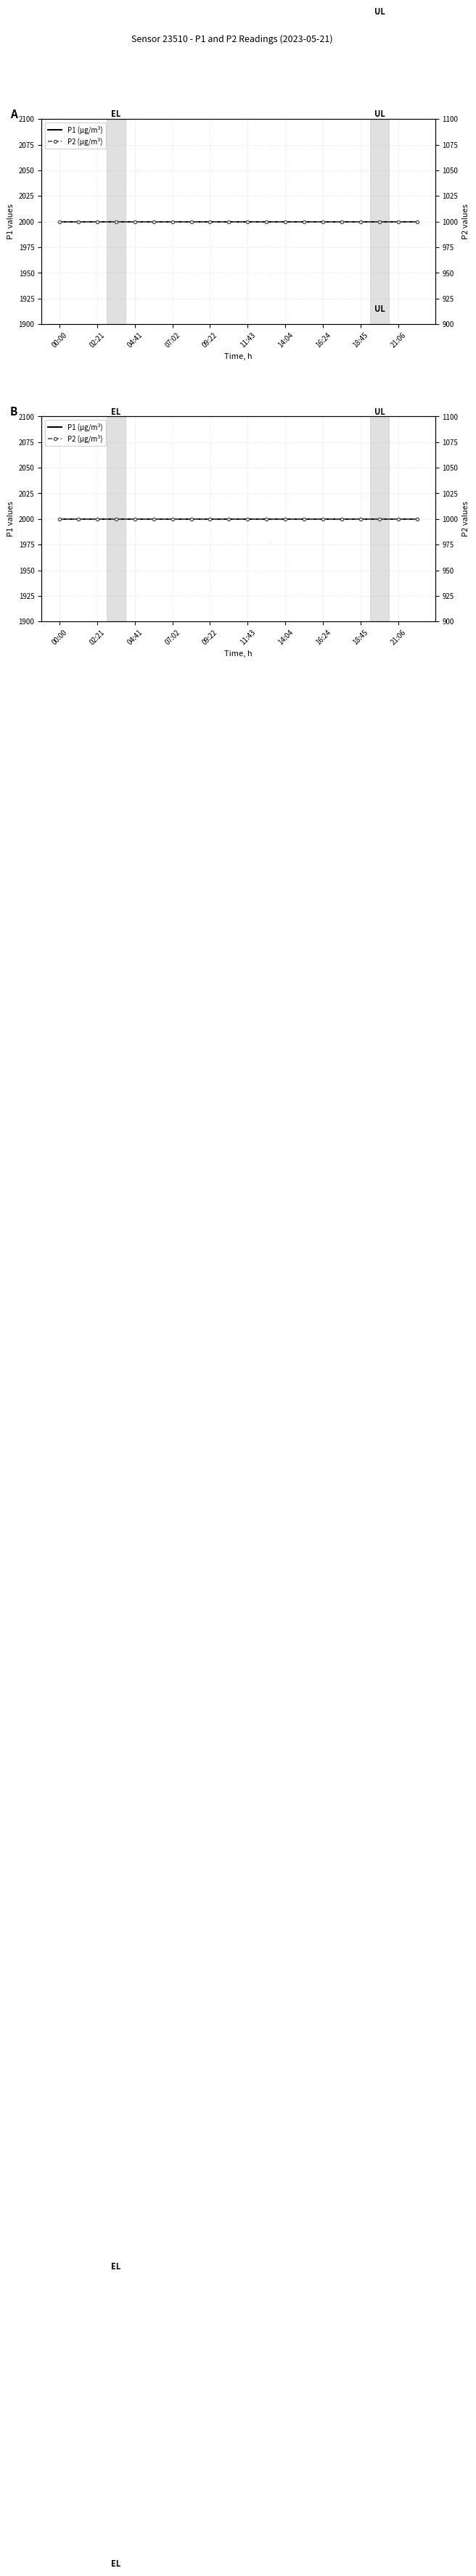

What is the average value of the P2 (µg/m³) series?

999.9